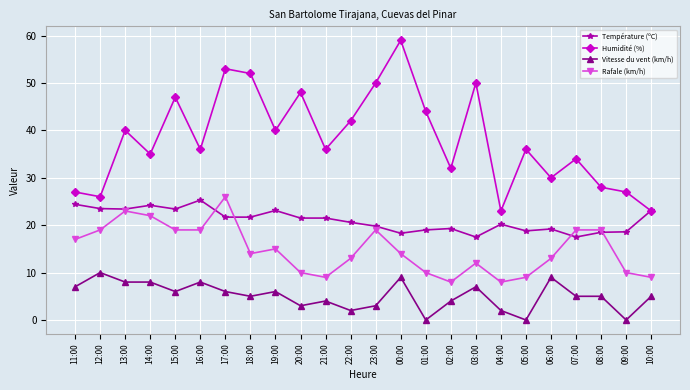

What is the label of the 14th point from the left?

00:00